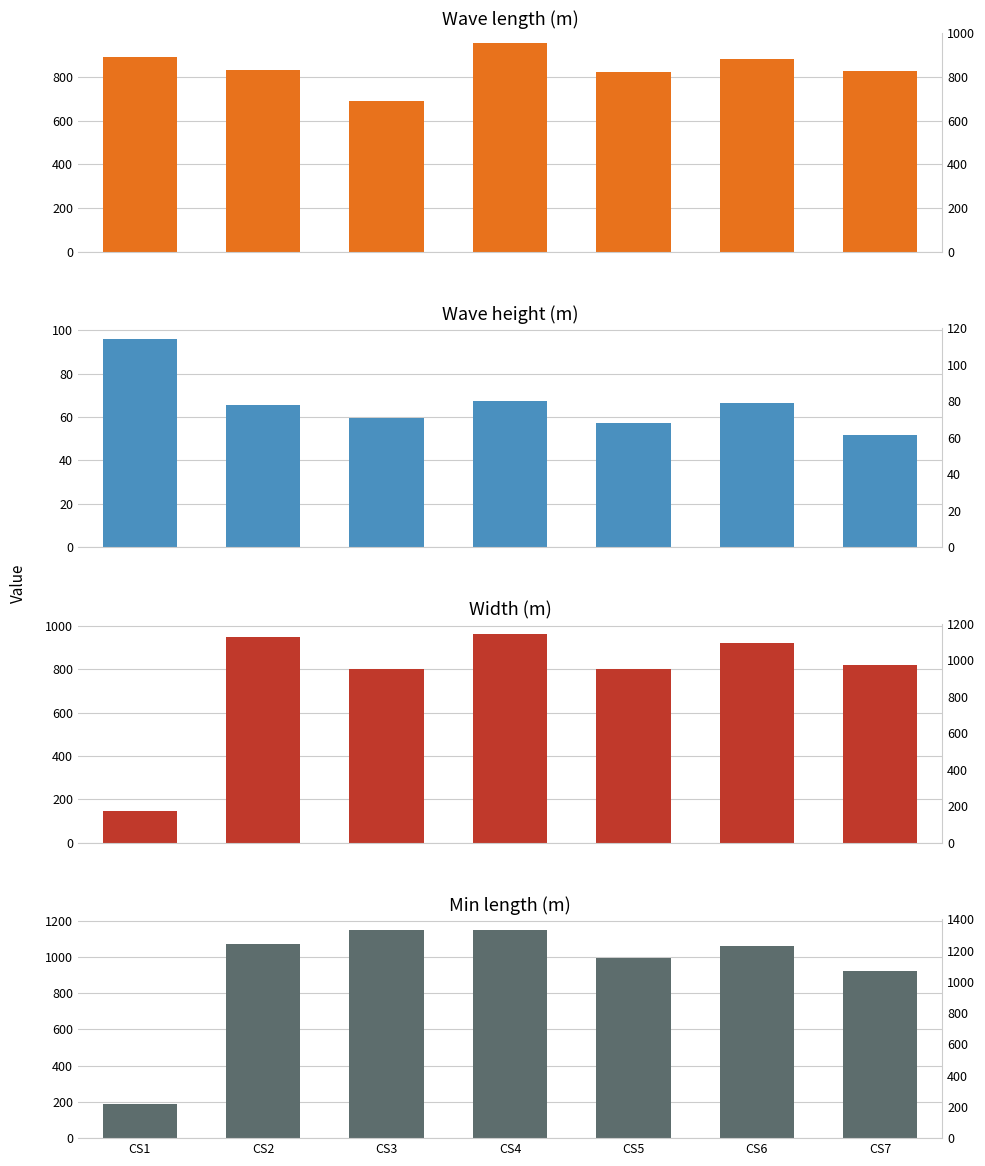

At CS2, list the series in order from largest to smallest.

Min length (m), Width (m), Wave length, Wave height